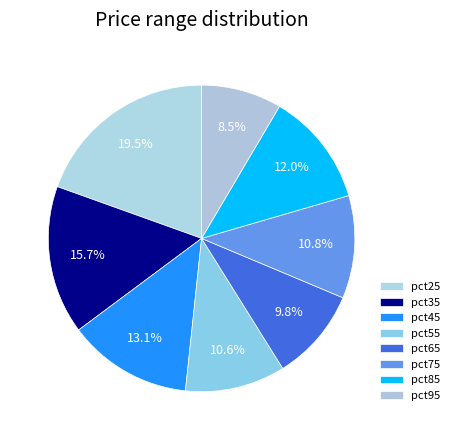

How many slices are in this pie chart?

8